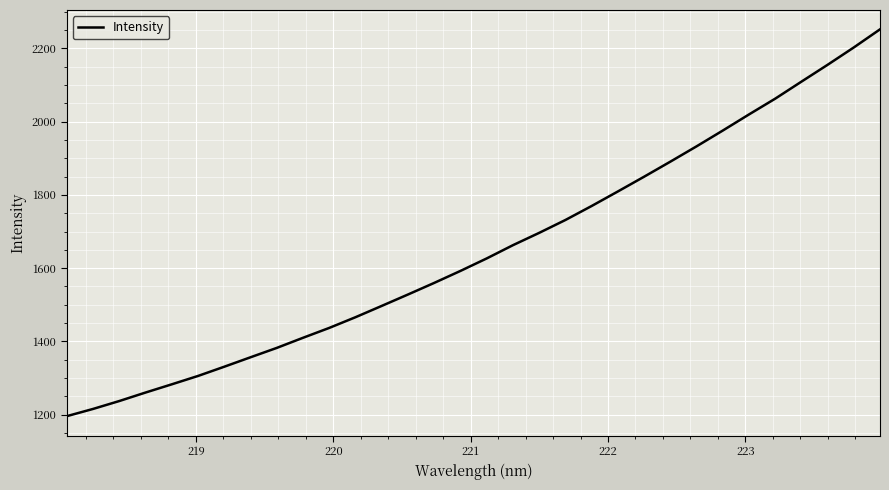

Reading right to left, what are all the values shown in this chart?

2252.1	2202.6	2155.2	2109.2	2062.7	2019.7	1975.7	1932.6	1890.7	1849.7	1809.4	1769.7	1731.5	1696.4	1662.8	1626.6	1592.5	1559.8	1528.1	1497.0	1466.1	1436.9	1409.9	1382.3	1356.7	1330.9	1305.7	1282.8	1260.3	1237.1	1215.6	1195.8